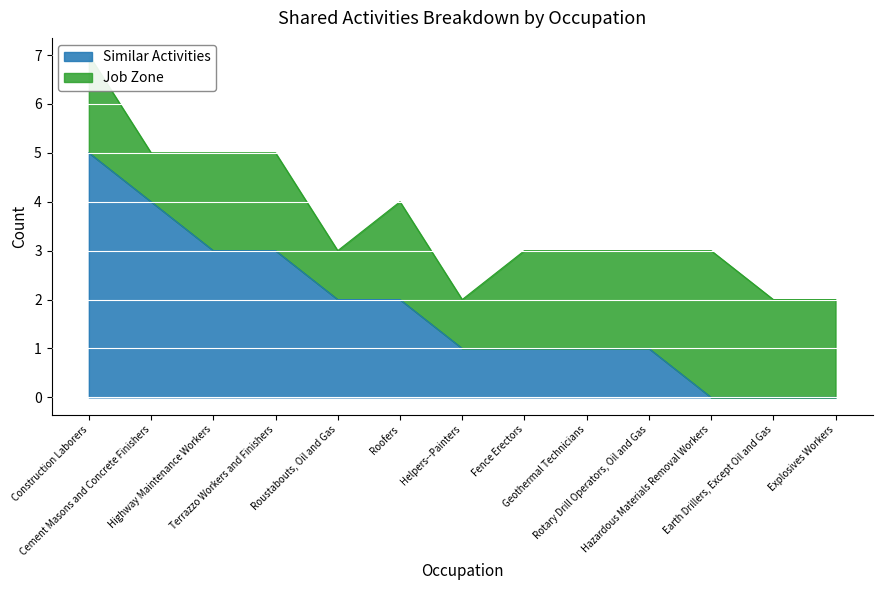

Is it true that the value at Earth Drillers, Except Oil and Gas is -3?

False